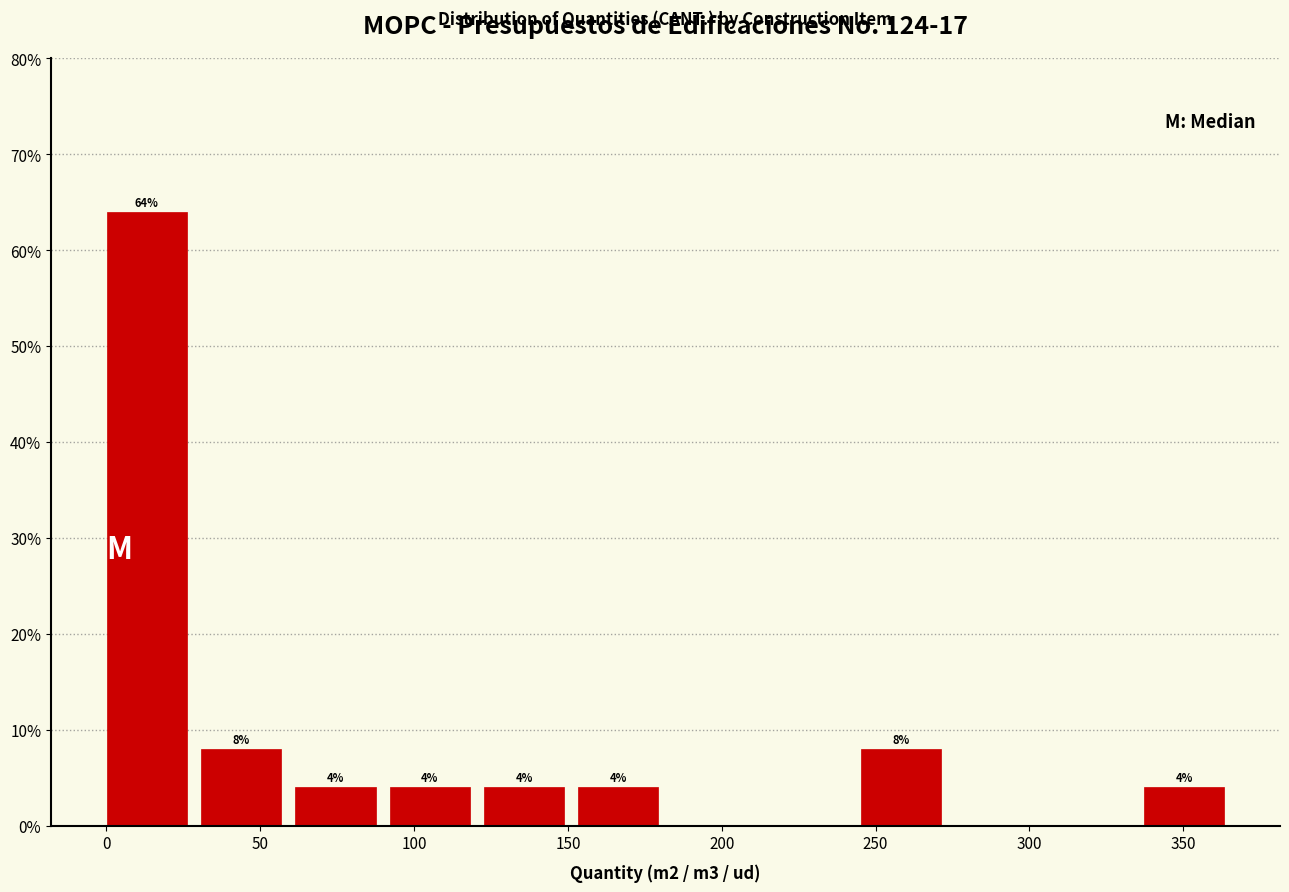

Which range on the x-axis has the tallest bar?

0 to 30